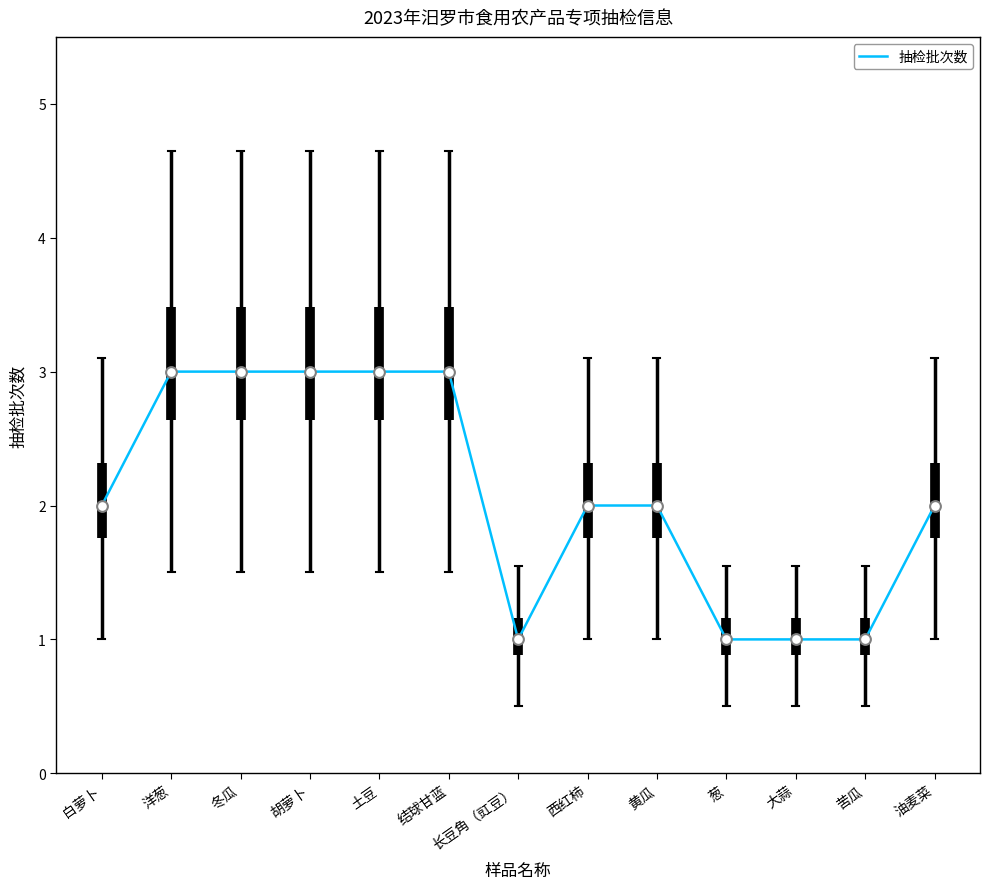

Approximately how many times larger is the value at 黄瓜 compared to 白萝卜?

1.0